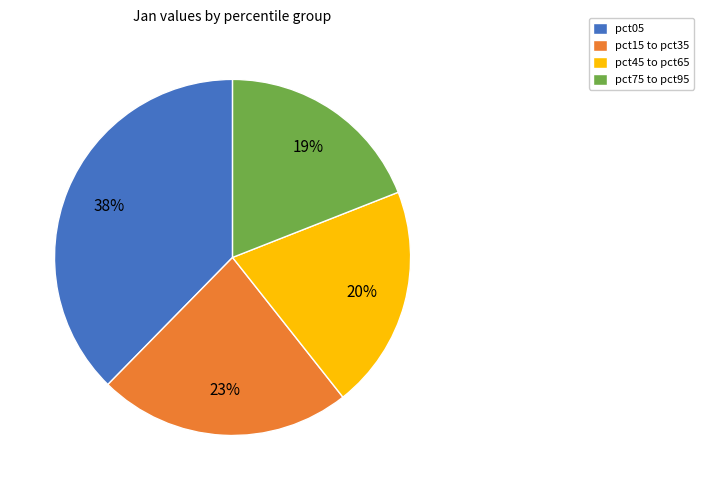

Between pct45 to pct65 and pct15 to pct35, which is larger?

pct15 to pct35